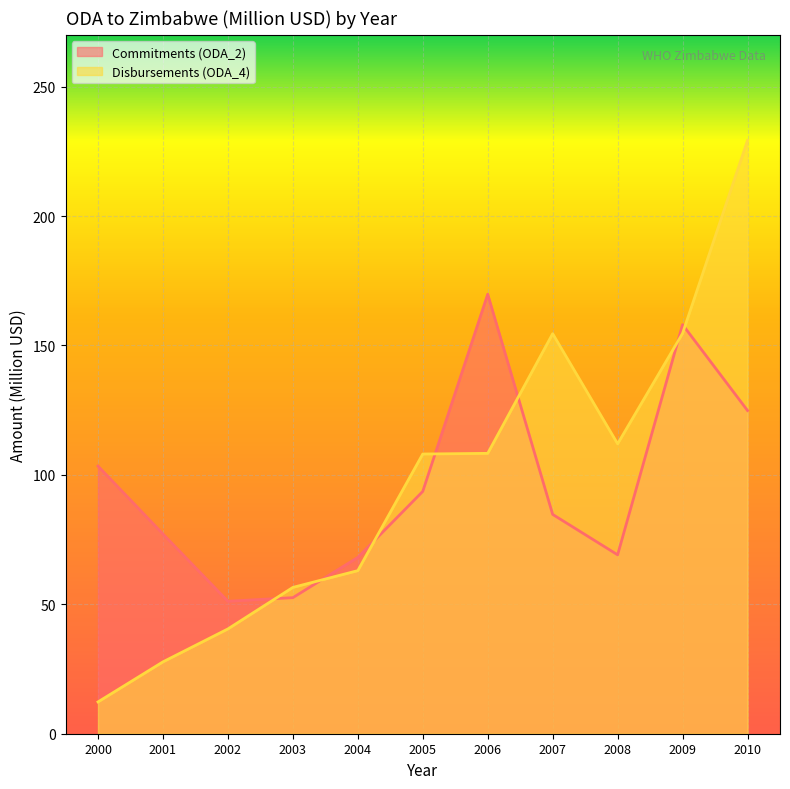

How many lines are shown in the chart?

2